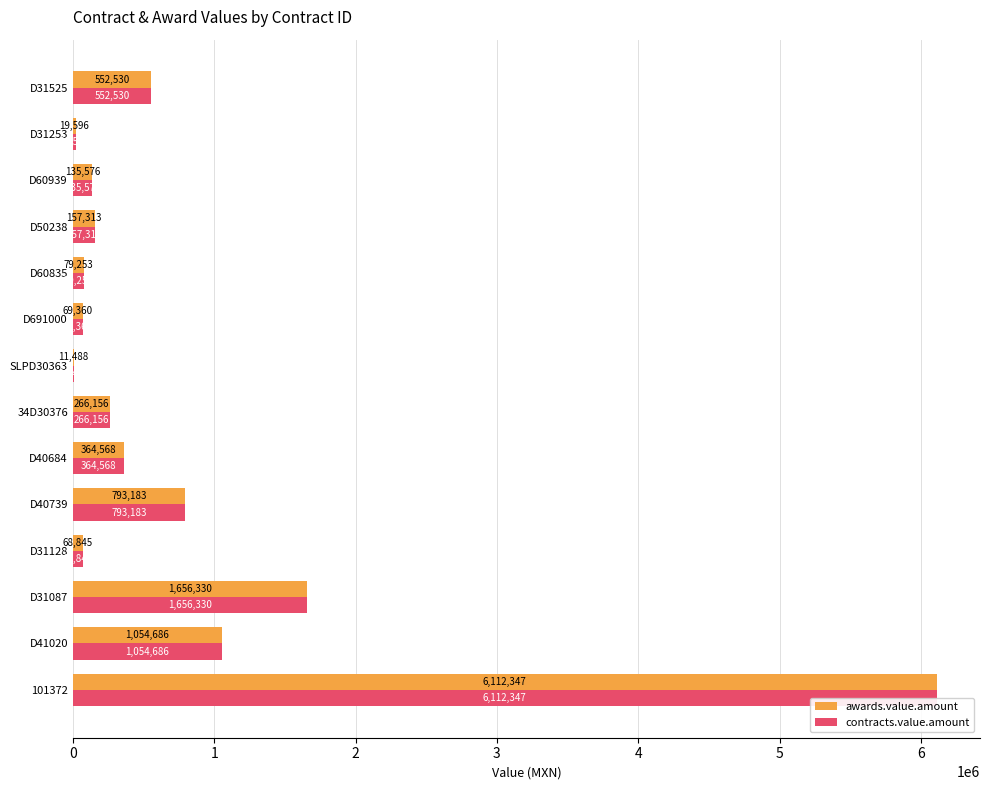

The value of contracts.value.amount at D60939 is 135576.0. True or false?

True